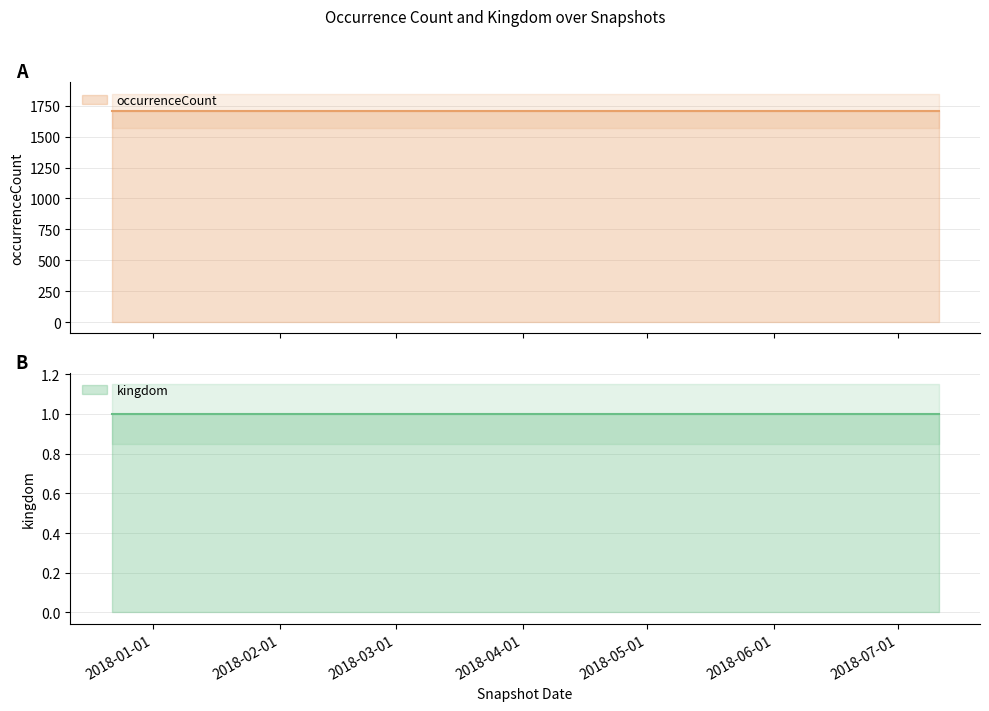

What is the value of the occurrenceCount point at the 1st from the left?

1710